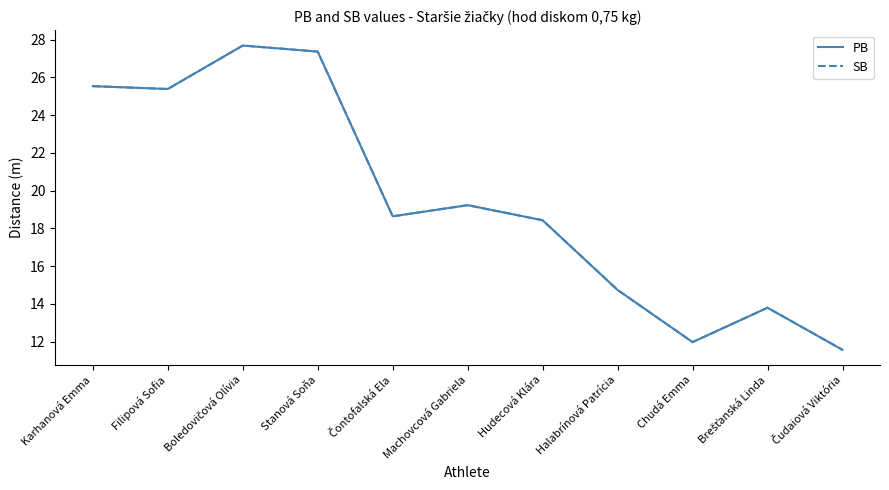

List the series in order of their peak value, lowest first.

PB, SB